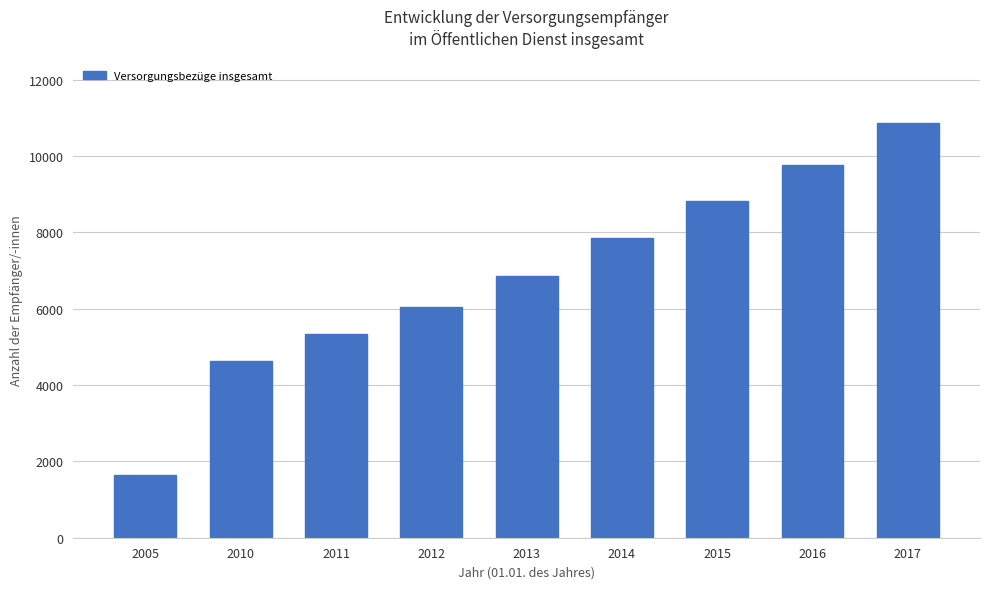

True or false: the data shows 9775 at 2016.

True